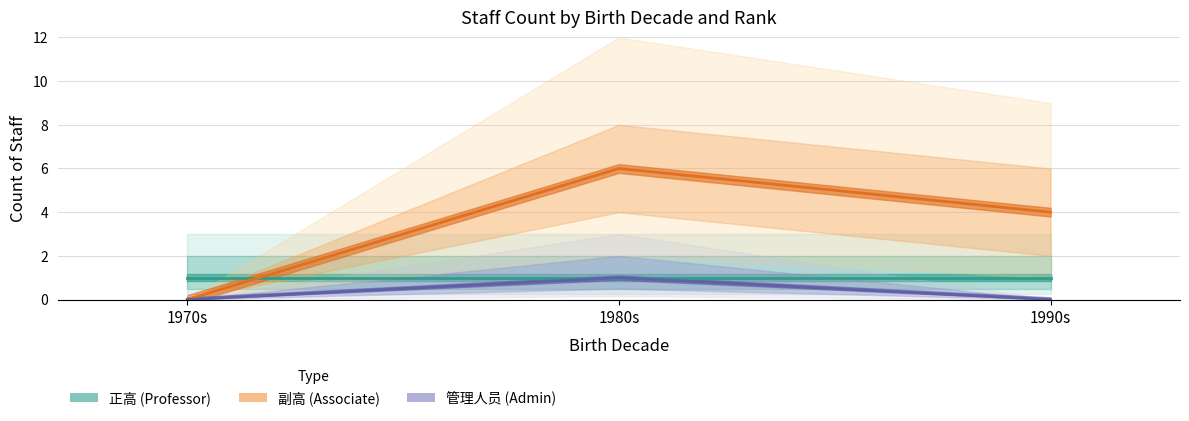

Which category has the lowest value in the 副高 (Associate) series?

1970s